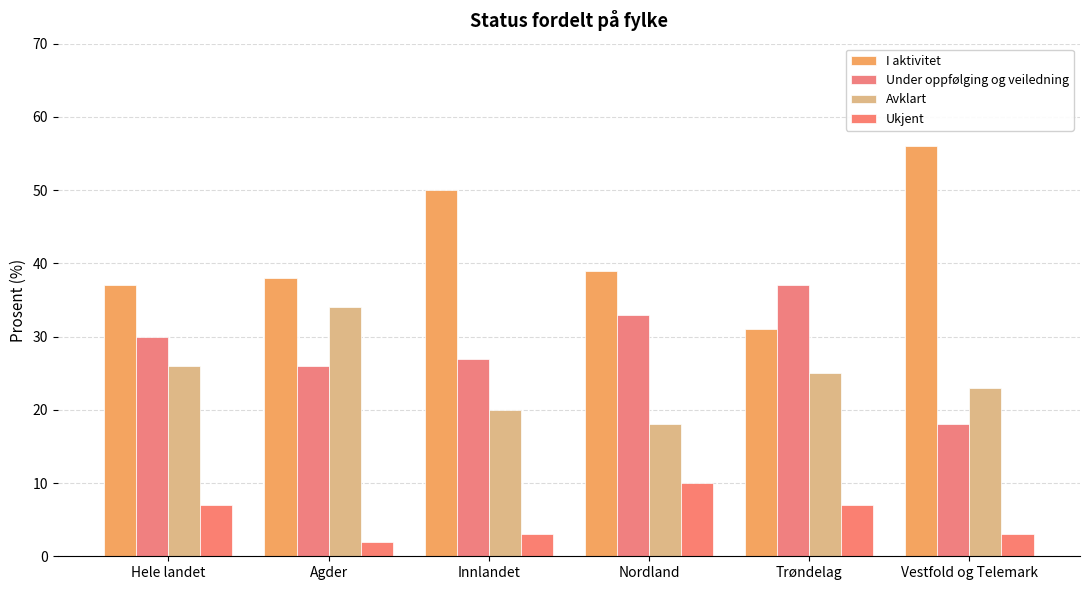

True or false: Avklart has a value of 58 at Agder.

False